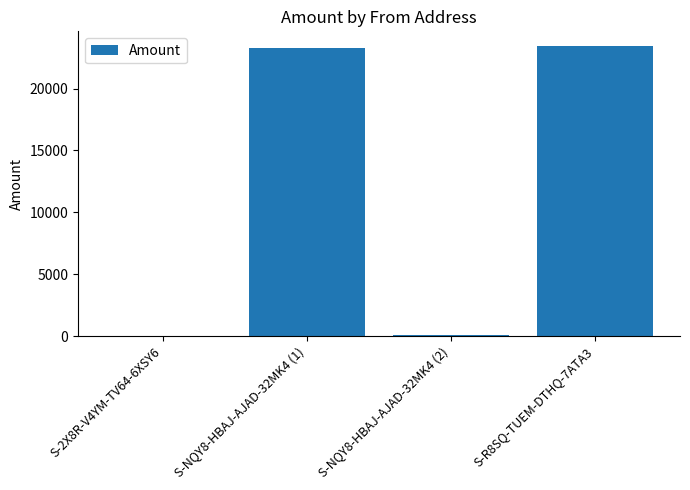

Which has a higher value, S-NQY8-HBAJ-AJAD-32MK4 (2) or S-NQY8-HBAJ-AJAD-32MK4 (1)?

S-NQY8-HBAJ-AJAD-32MK4 (1)